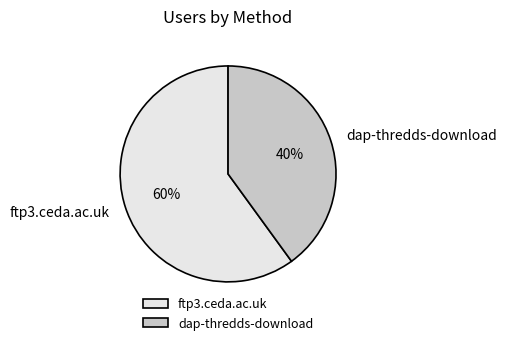

Rank the categories by value from lowest to highest.

dap-thredds-download, ftp3.ceda.ac.uk